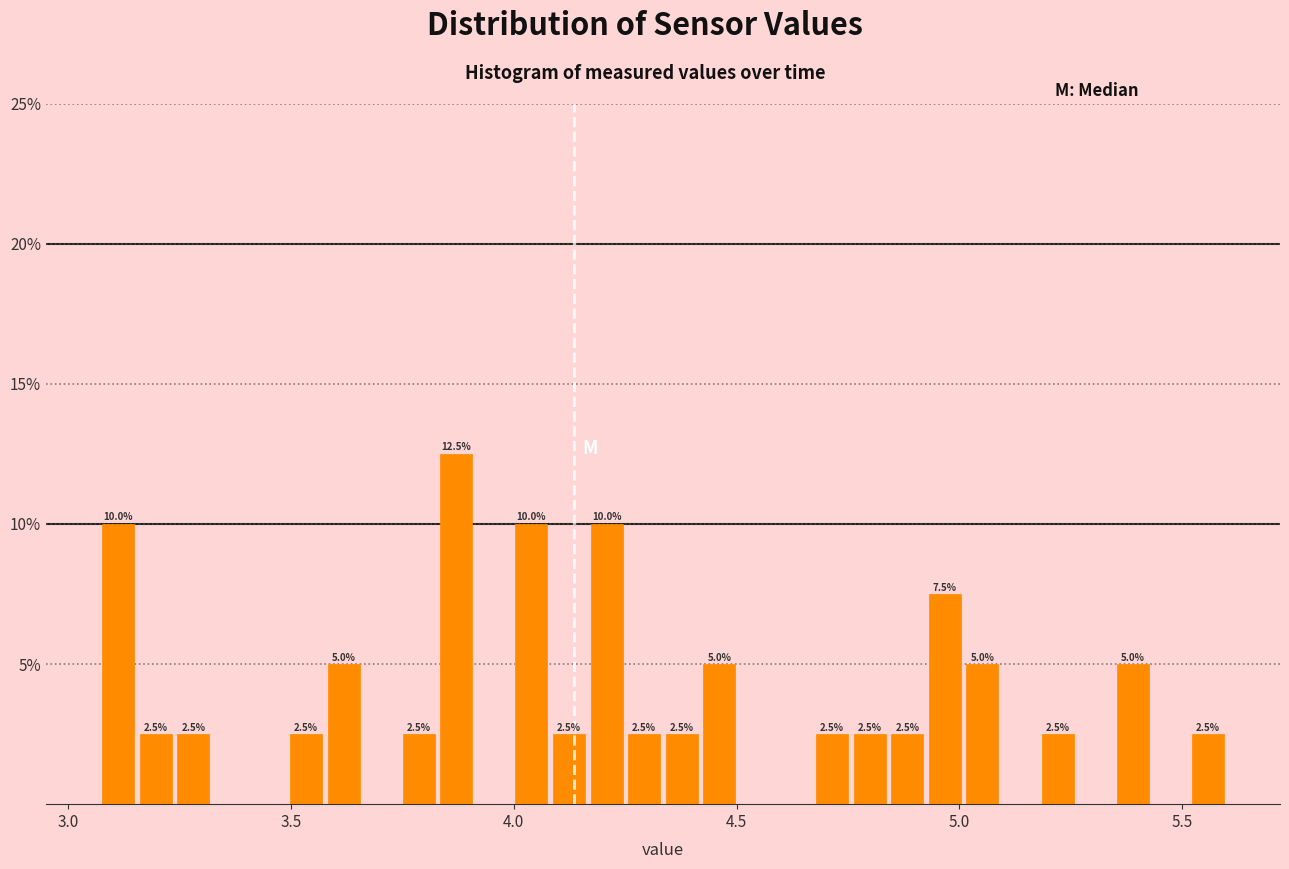

Read against the x-axis, roughly where is the centre of the tallest bar?

3.85